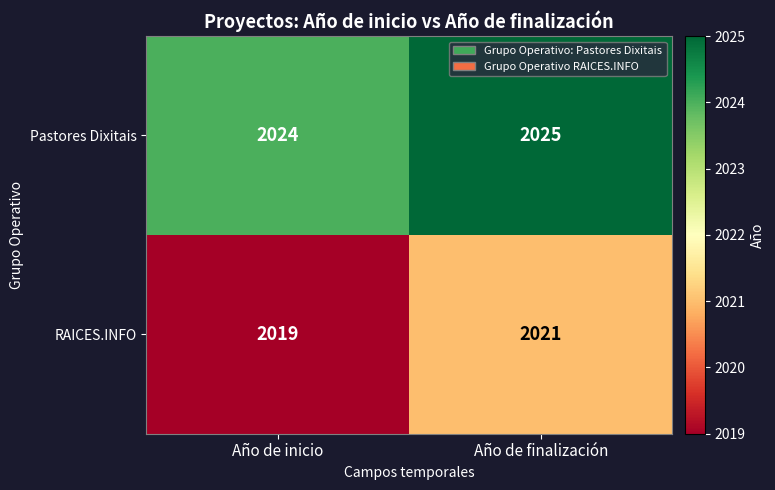

At which category is the sum across all series the highest?

Año de finalización